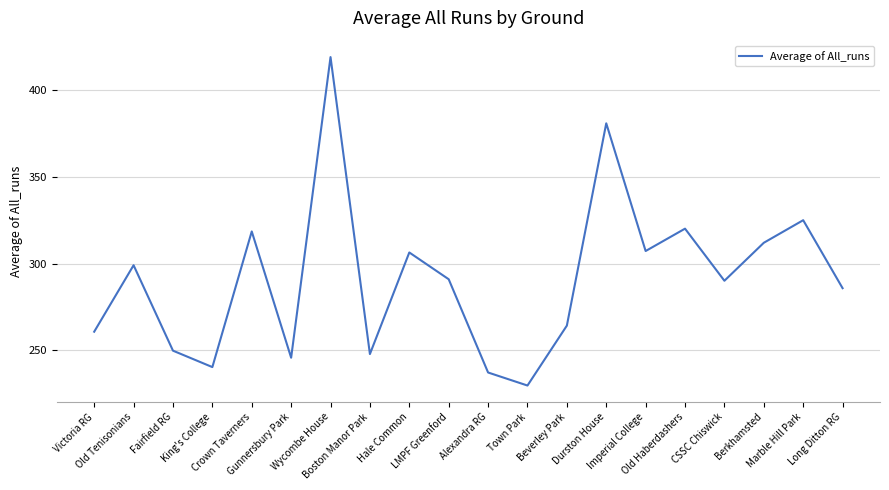

What is the maximum value shown in the chart?

418.9